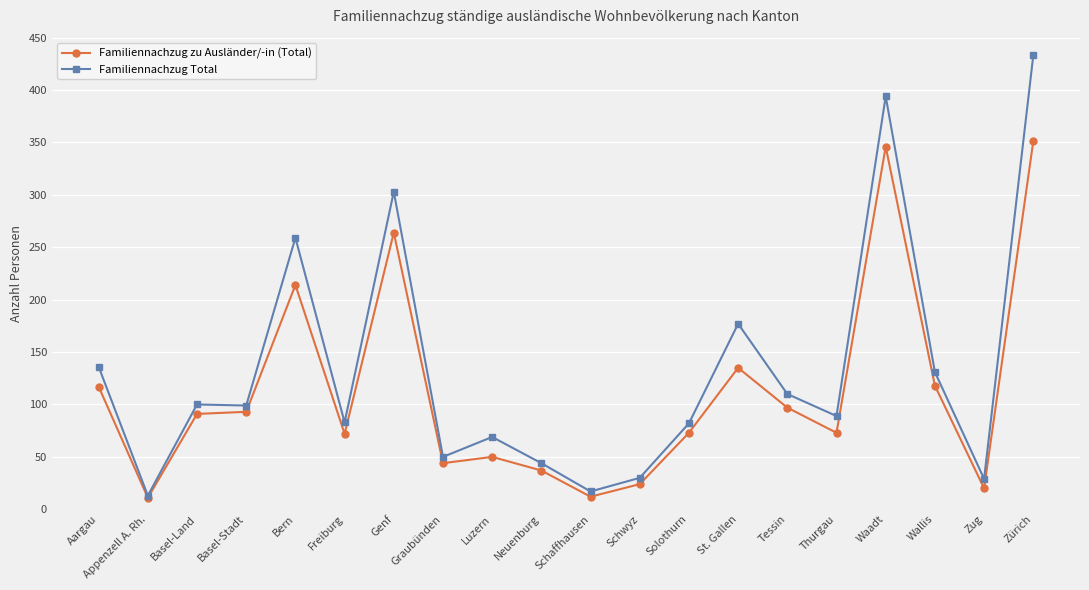

At which label does Familiennachzug Total first exceed 99?

Aargau